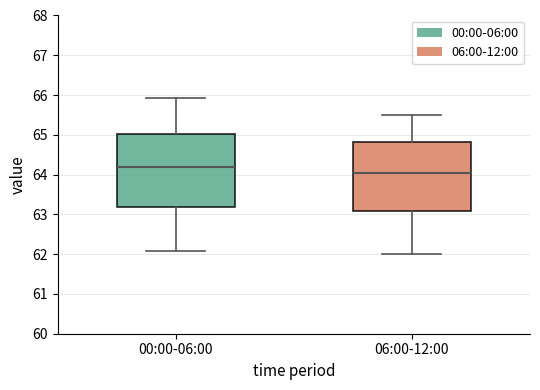

Reading left to right, transcribe this box plot: for each box, give where its median line is, the range the box spans, and where its two whiskers end, as read against the y-axis. The values are not printed on the chart, so give them approximately, as read against the axis.

00:00-06:00: median 64.2, box 63.2 to 65.0, whiskers 62.1 to 65.9
06:00-12:00: median 64.1, box 63.1 to 64.8, whiskers 62.0 to 65.5